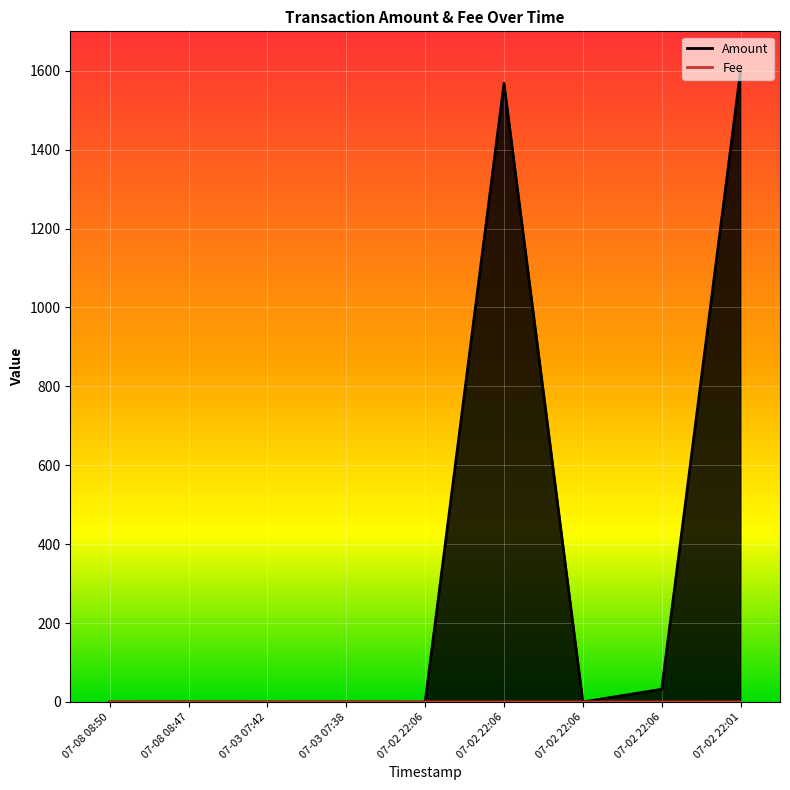

What are all the series names shown in the legend?

Amount, Fee